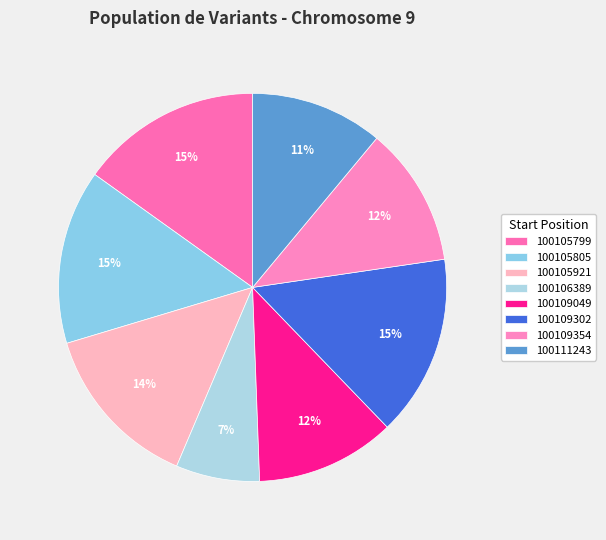

Which category has the smallest portion of the pie?

100106389